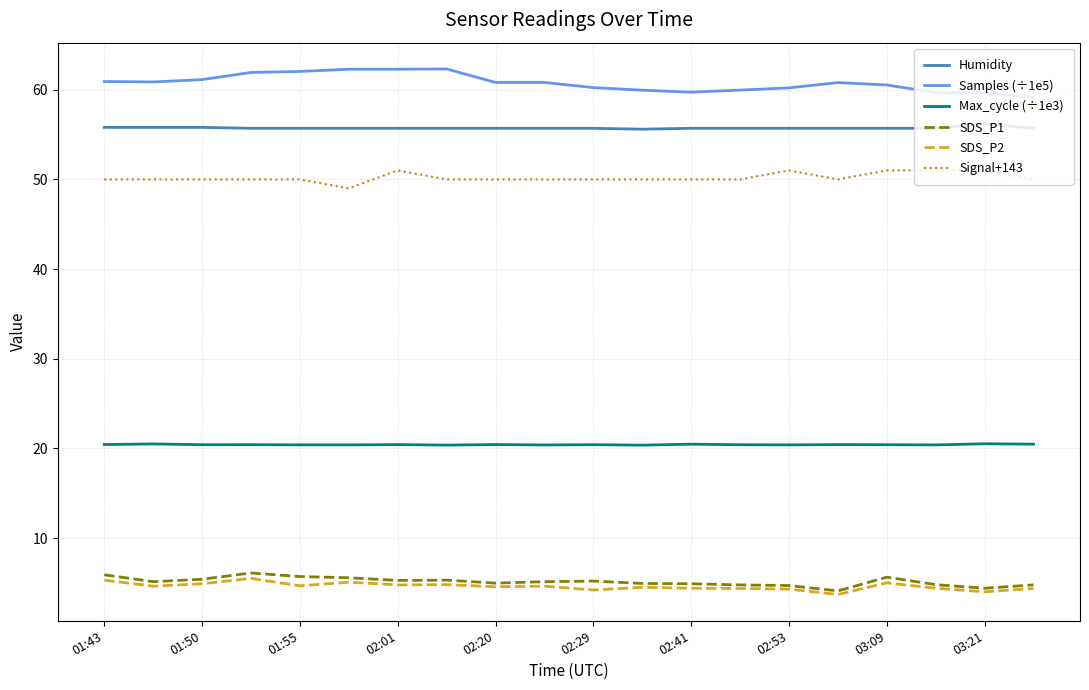

What is the maximum value for Max_cycle (÷1e3)?

20.5